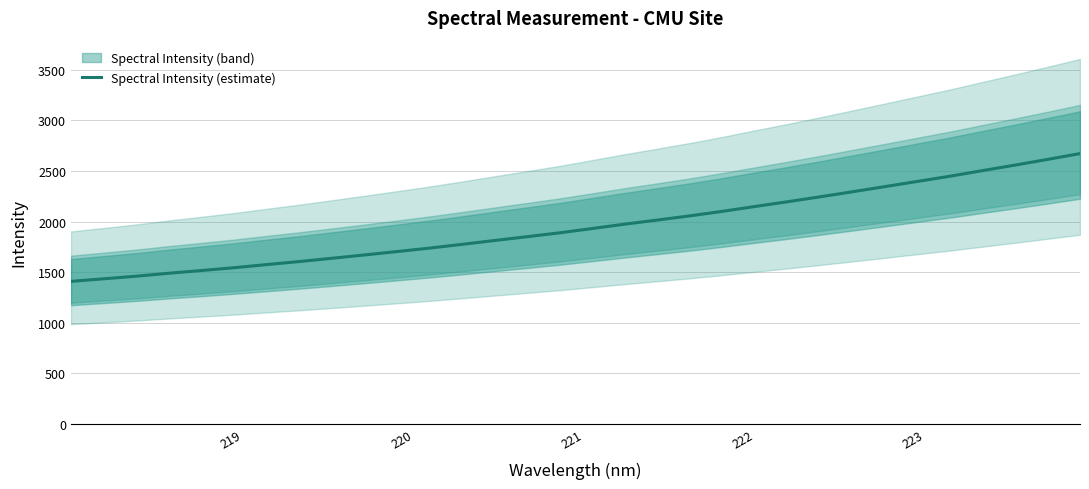

Is this an area chart (filled region under the line)?

No